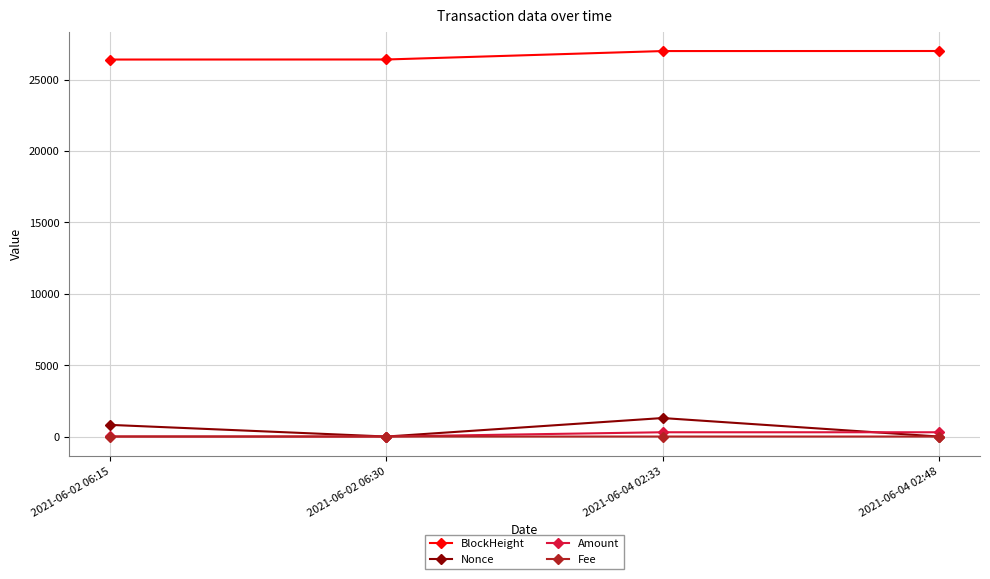

True or false: Amount and BlockHeight cross at least once.

False